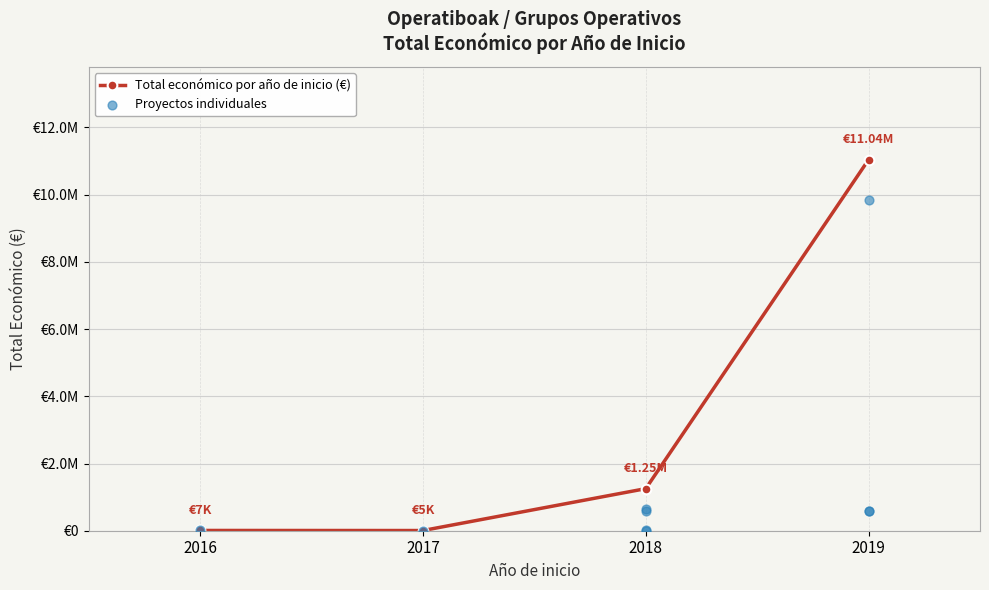

What is the change in value from 2016 to 2018?

-1590